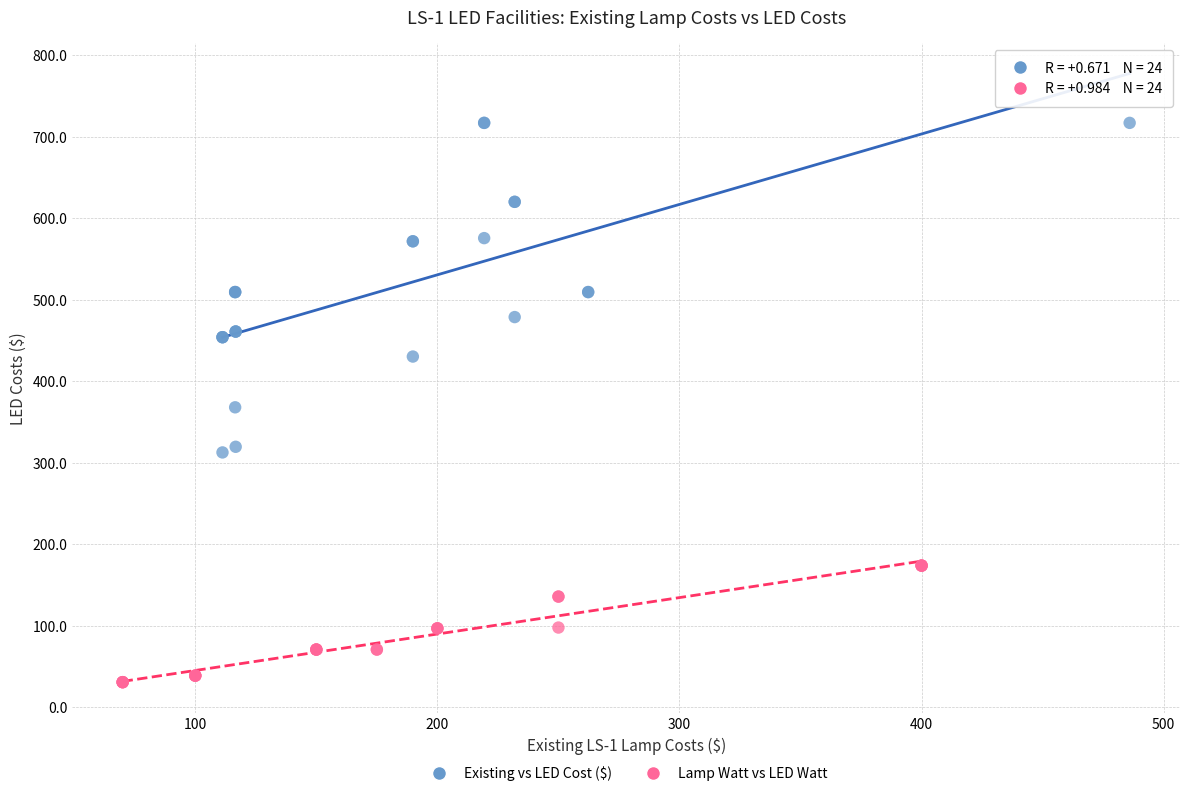

Which series reaches the maximum Y coordinate?

Existing vs LED Cost ($)